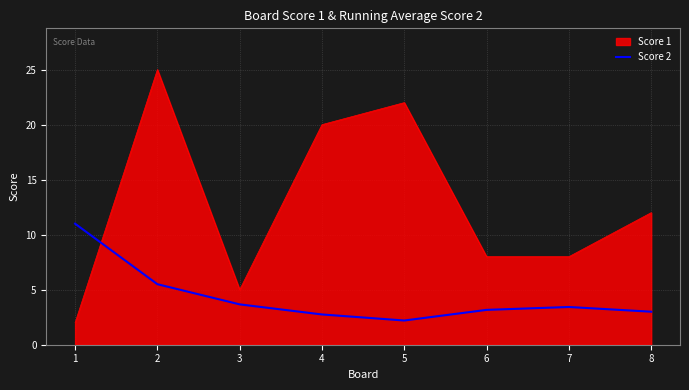

Where is Score 1 nearest to the value 13?

8